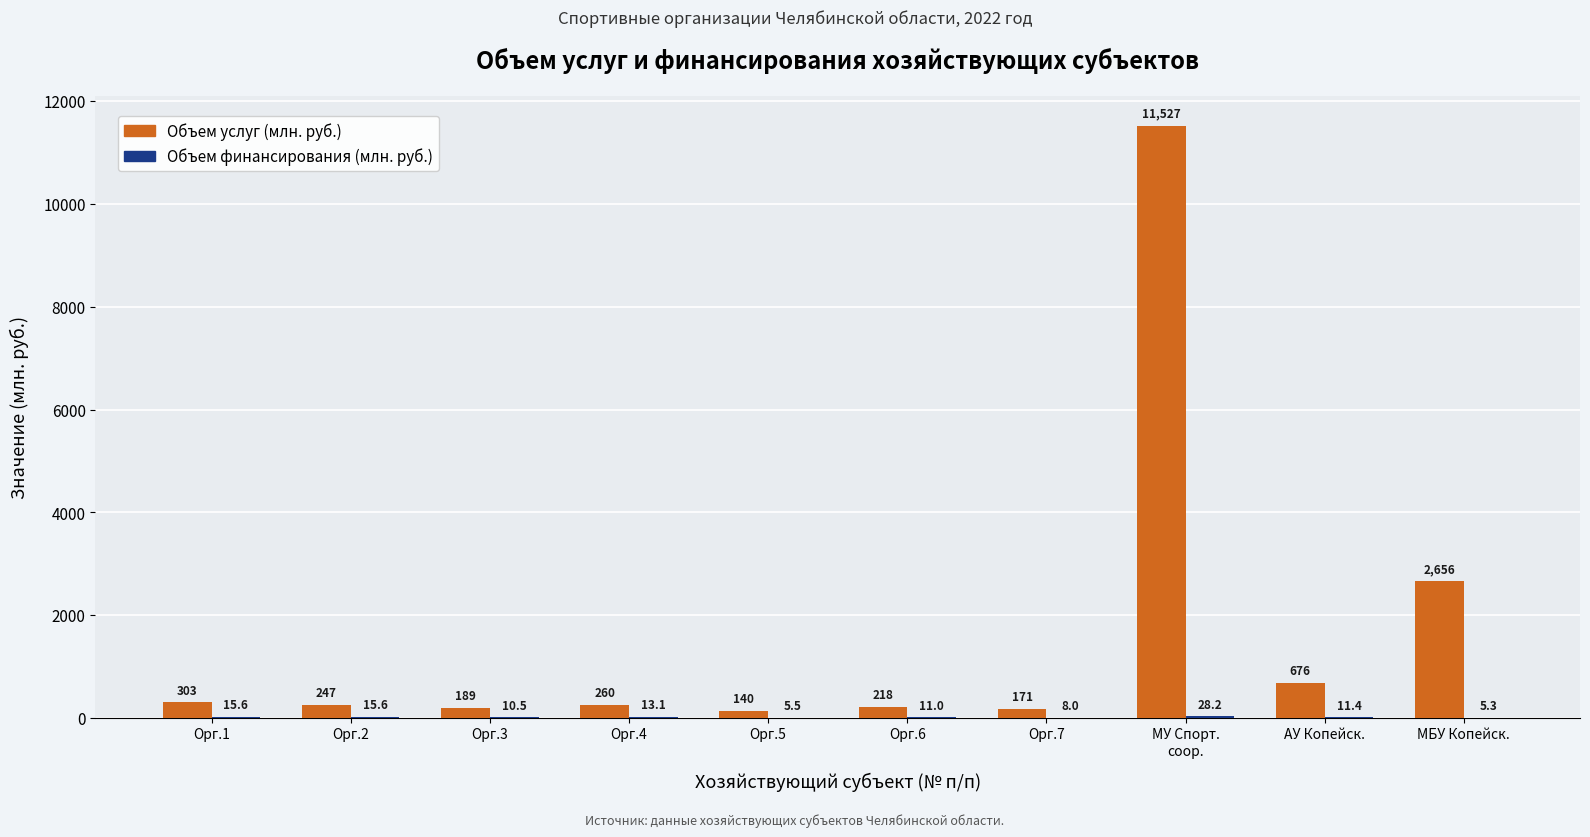

What is the sum of all Объем услуг (млн. руб.) values?

16387.0